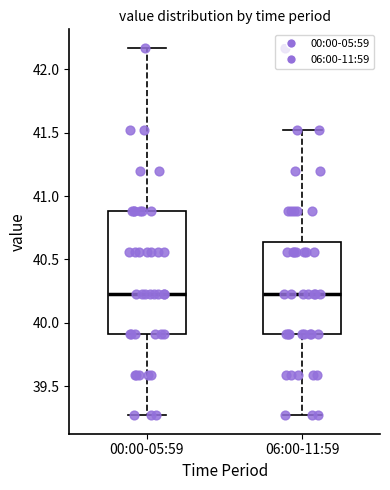

Where does the lower whisker of the box for 00:00-05:59 end on the y-axis? The values are not printed on the chart, so give them approximately, as read against the axis.

39.25